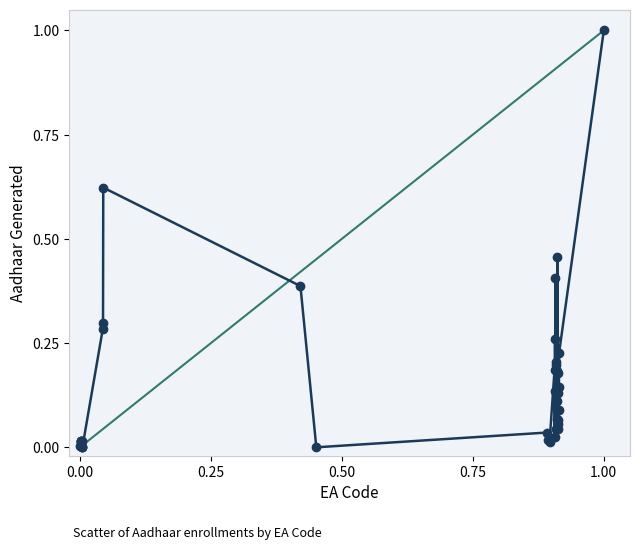

What is the greatest value displayed?

1.0